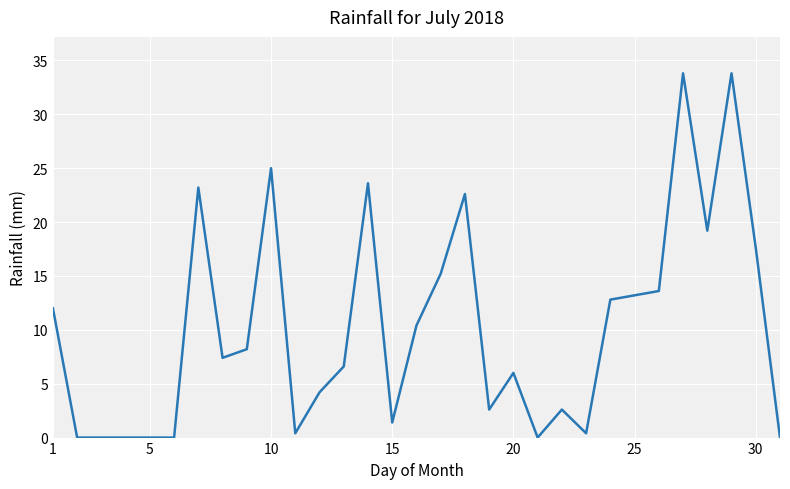

What is the maximum value shown in the chart?

33.8